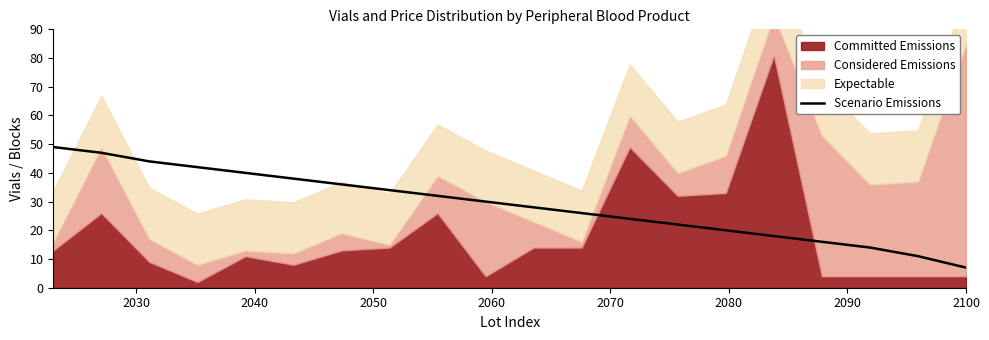

What is the maximum value for Scenario Emissions?

49